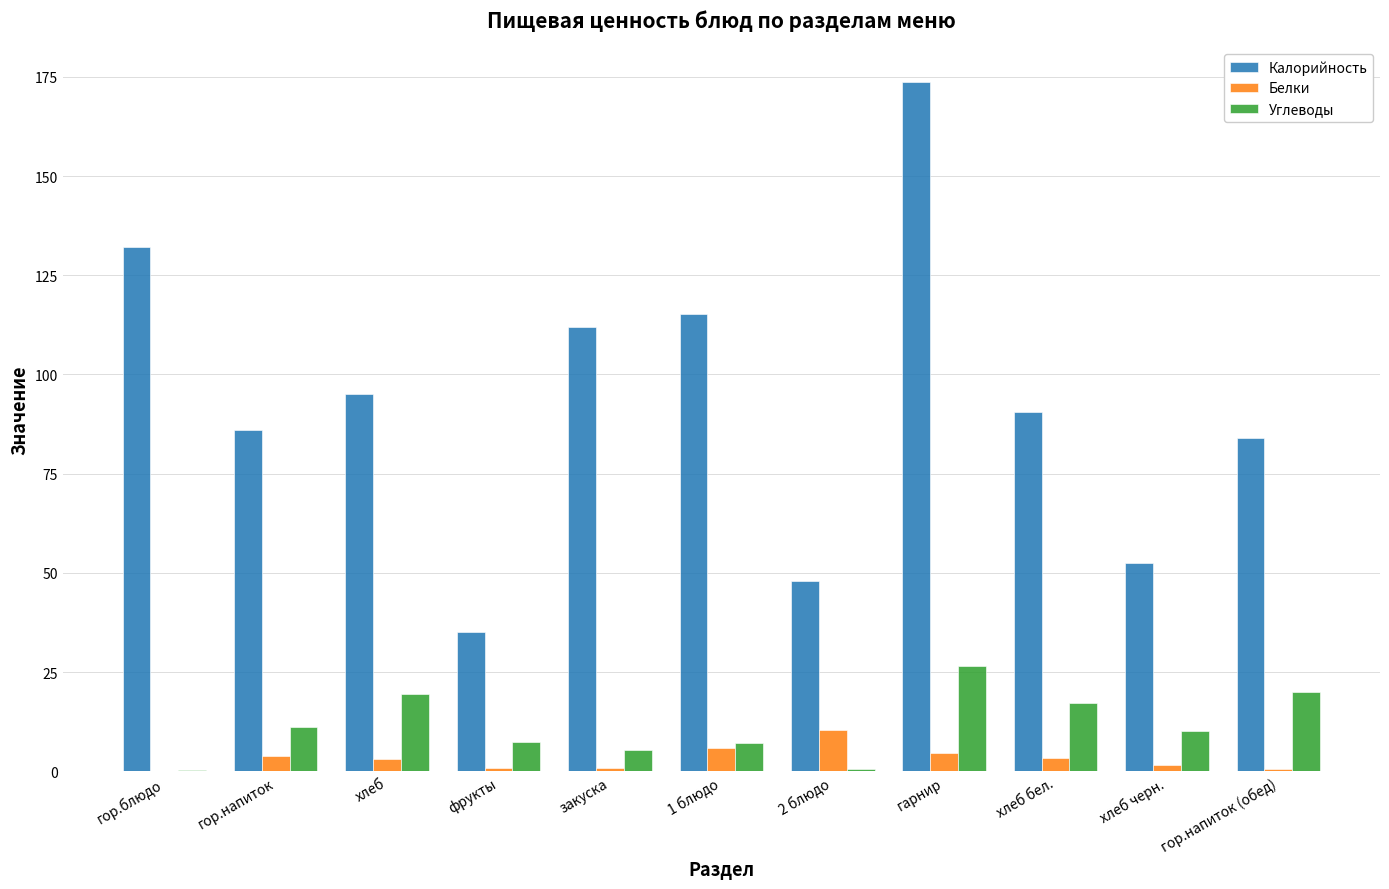

How many values in the Калорийность series exceed 90?

6